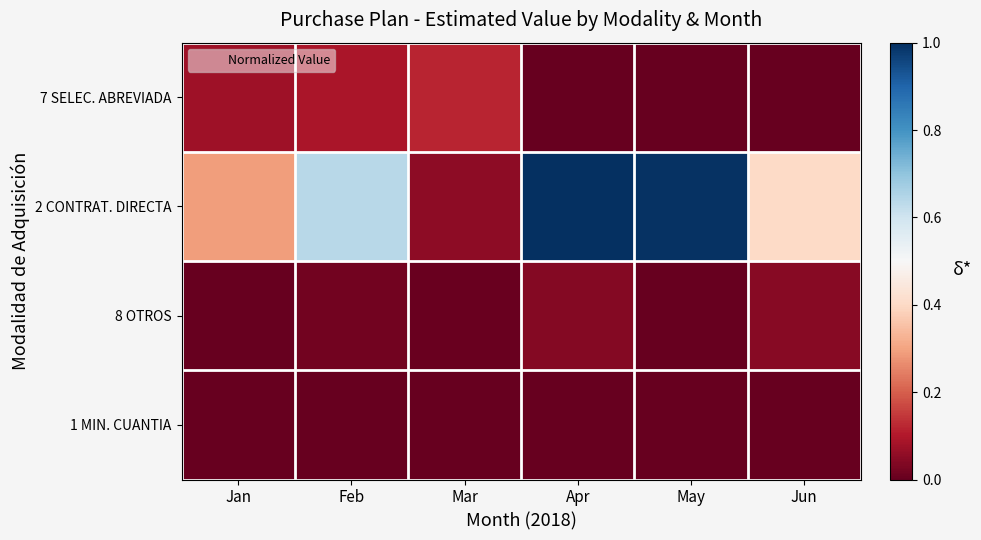

Which series has the largest range (max minus min)?

2 CONTRAT. DIRECTA